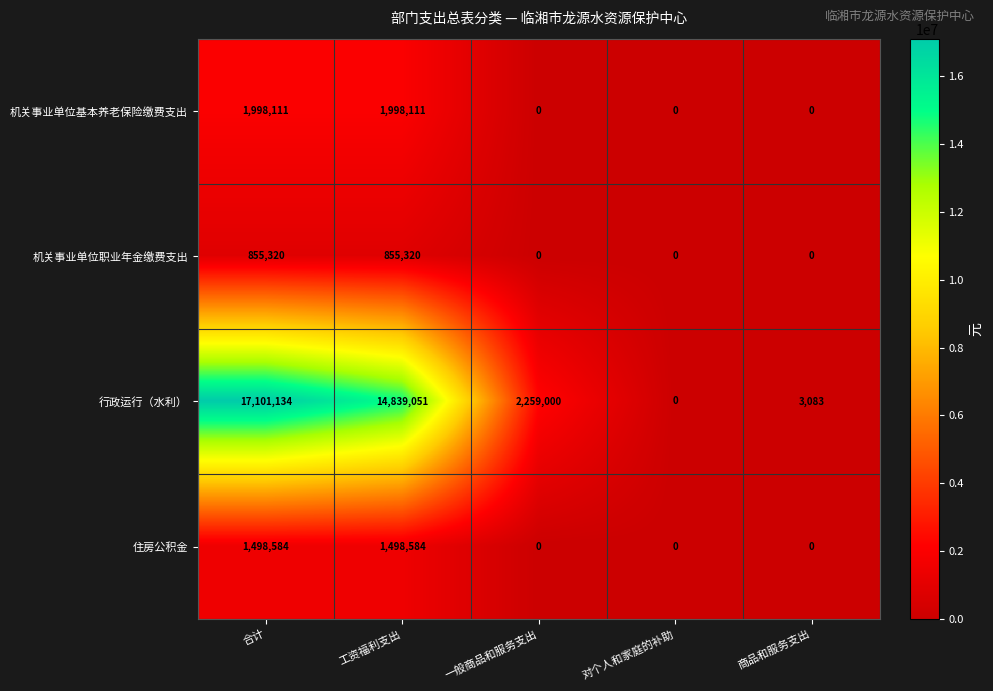

Which category has the highest value across all series?

合计